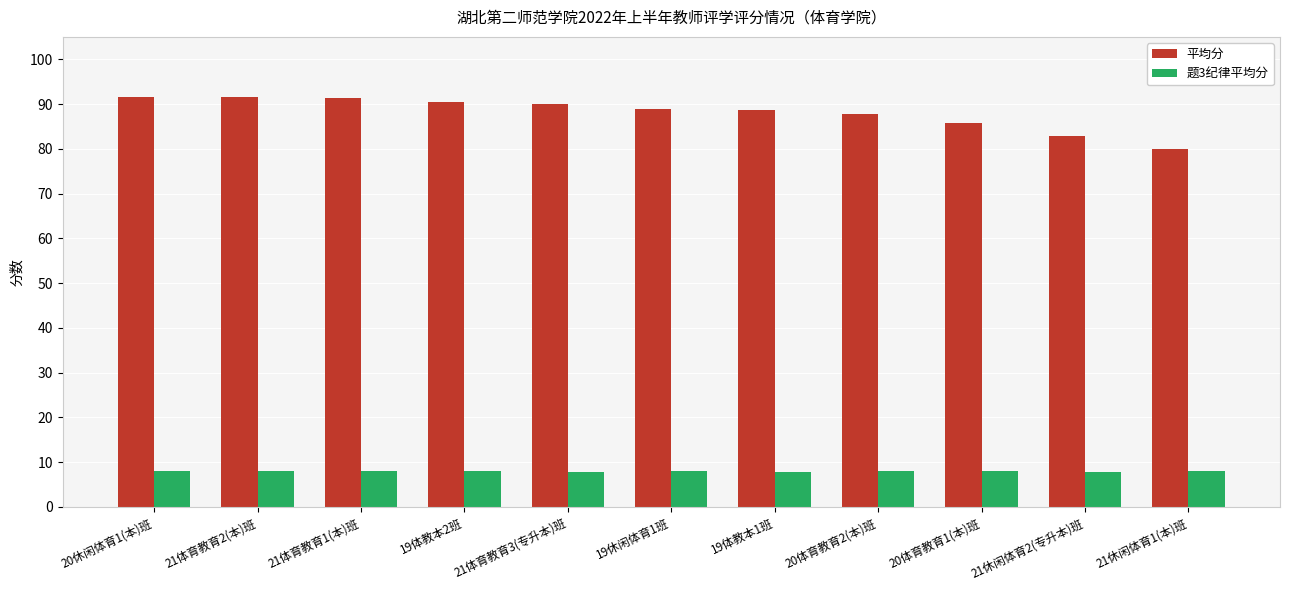

What are all the series names shown in the legend?

平均分, 题3纪律平均分